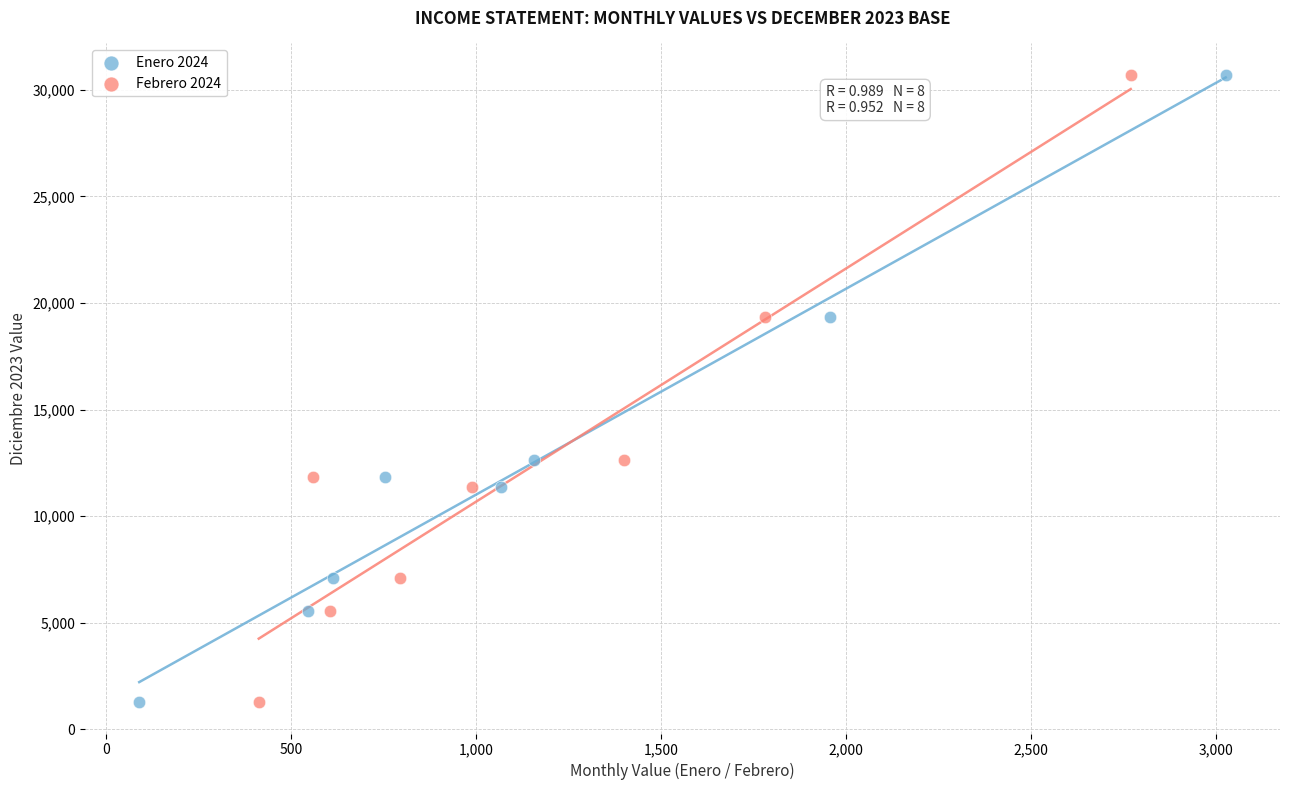

What are all the series names shown in the legend?

Enero 2024, Febrero 2024